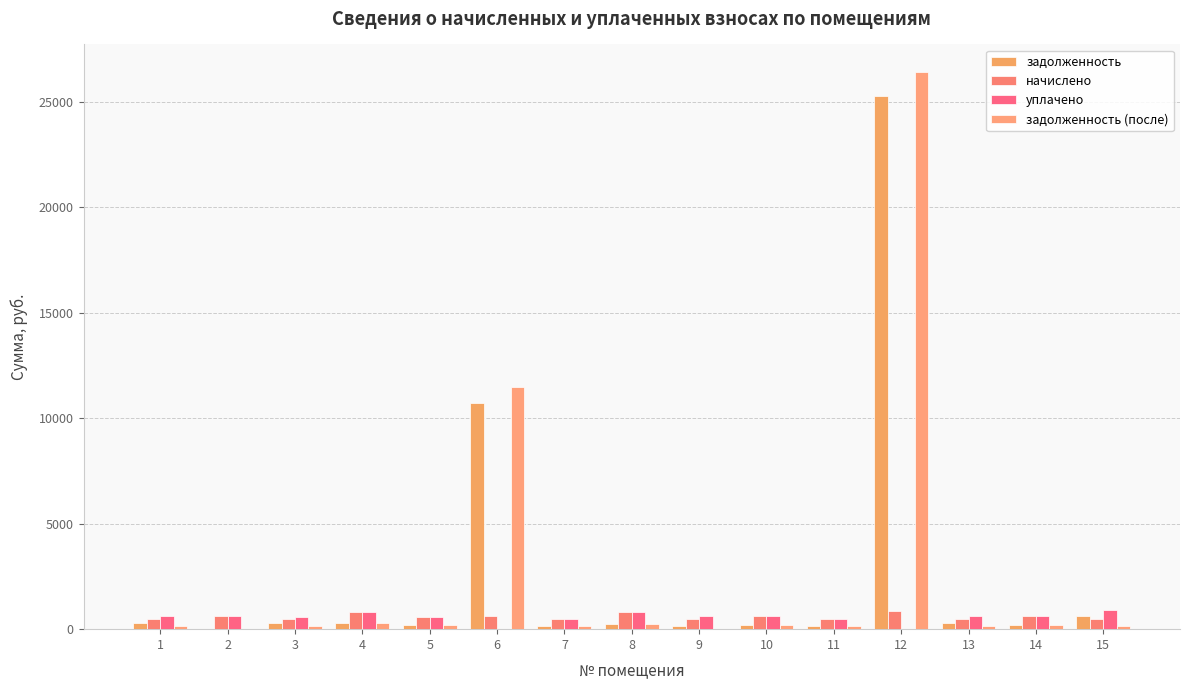

Where is задолженность (после) nearest to the value 13200?

6